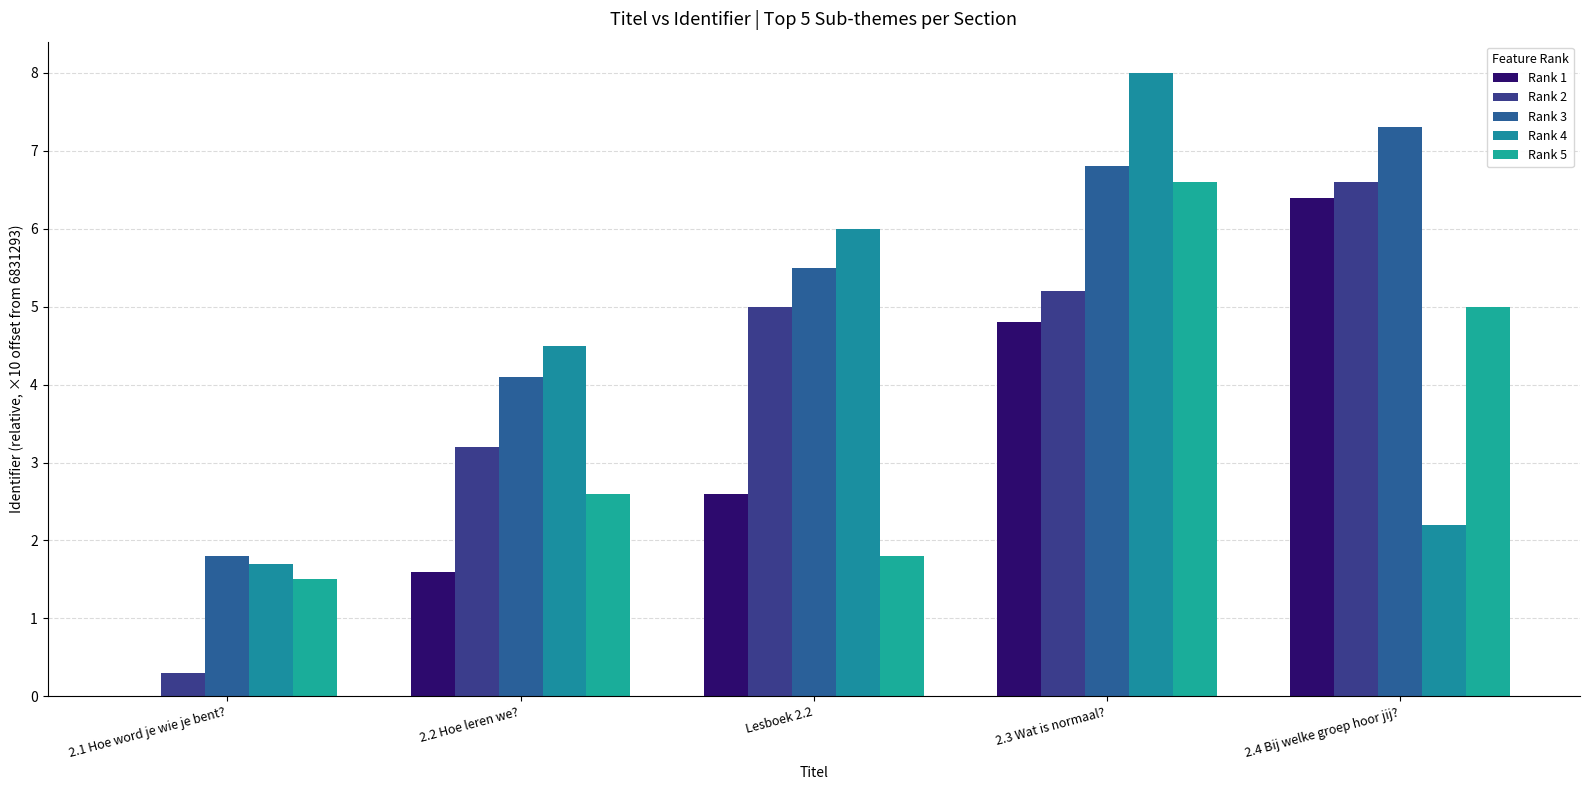

Between 2.1 Hoe word je wie je bent? and 2.4 Bij welke groep hoor jij?, which series saw the biggest shift?

Rank 1